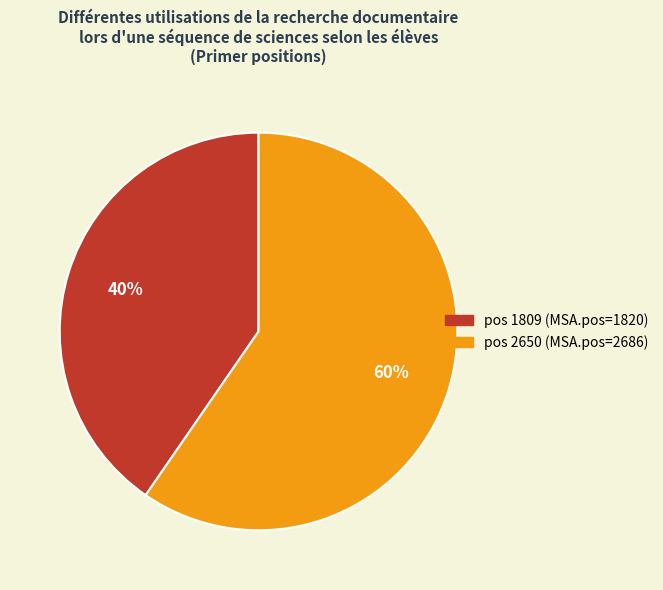

Which slice is the smallest?

pos 1809 (MSA.pos=1820)